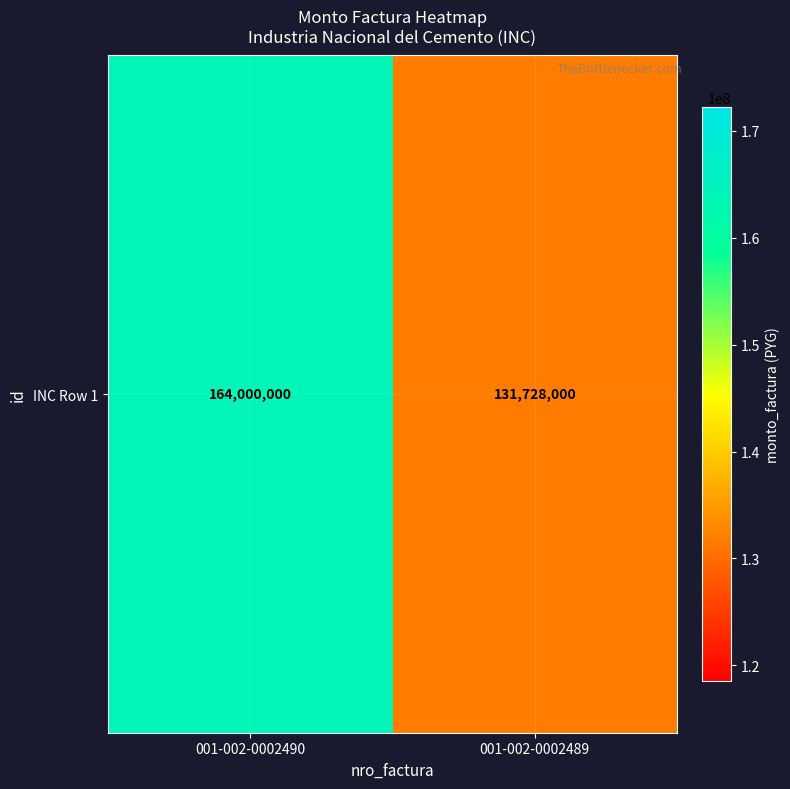

What is the change in value from 001-002-0002490 to 001-002-0002489?

-32272000